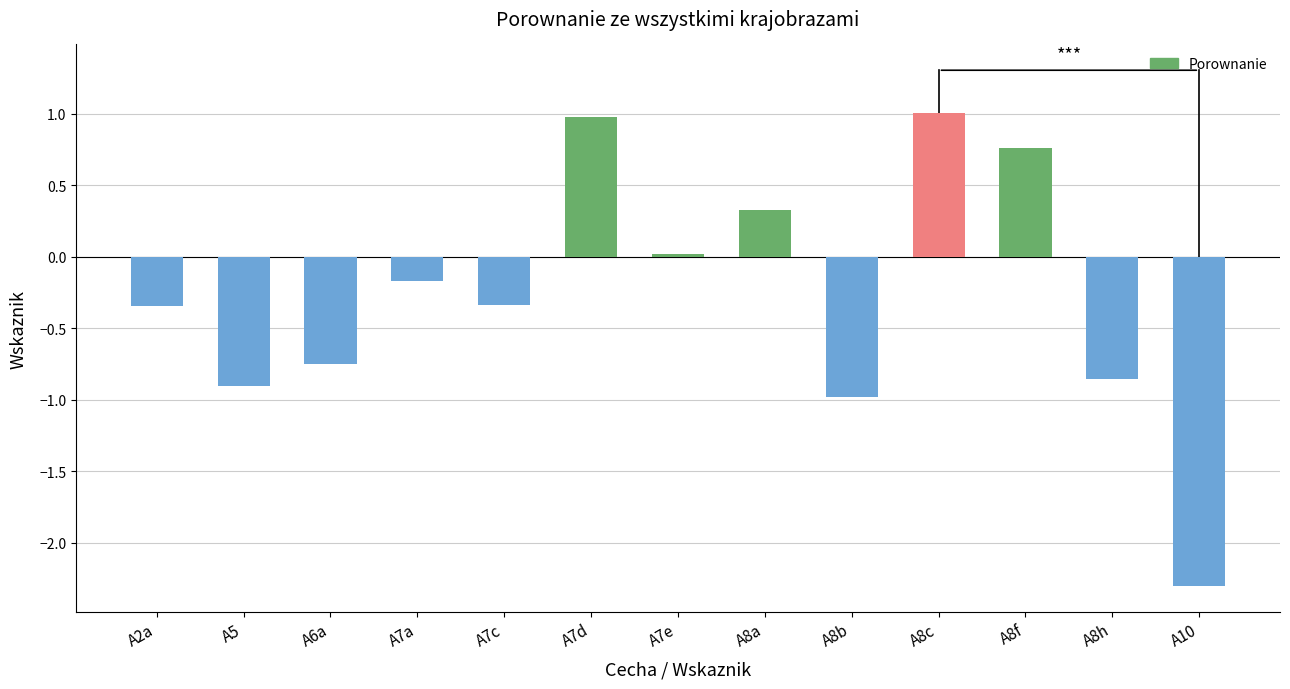

What is the difference between the maximum and minimum values?

3.3